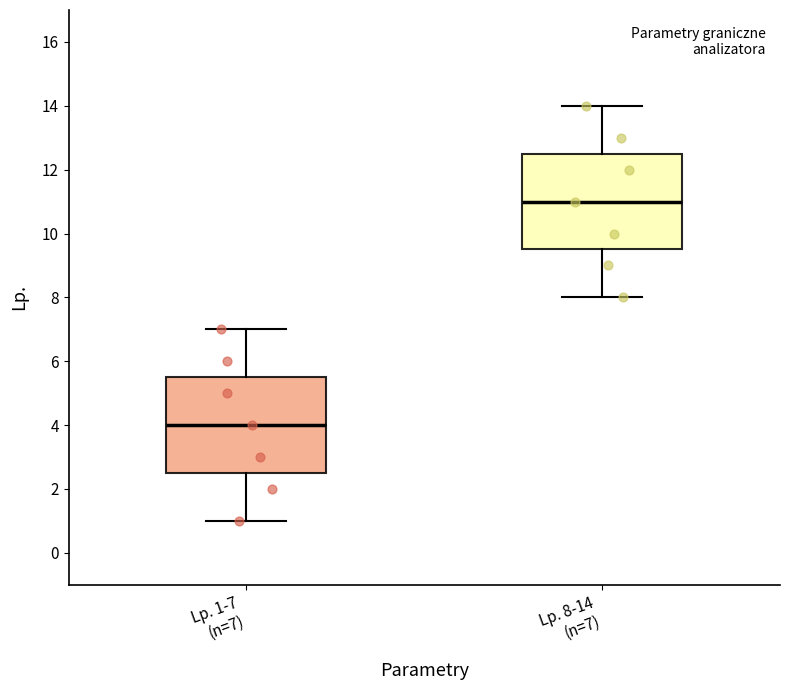

Which box's median line is the highest?

Lp. 8-14 (n=7)